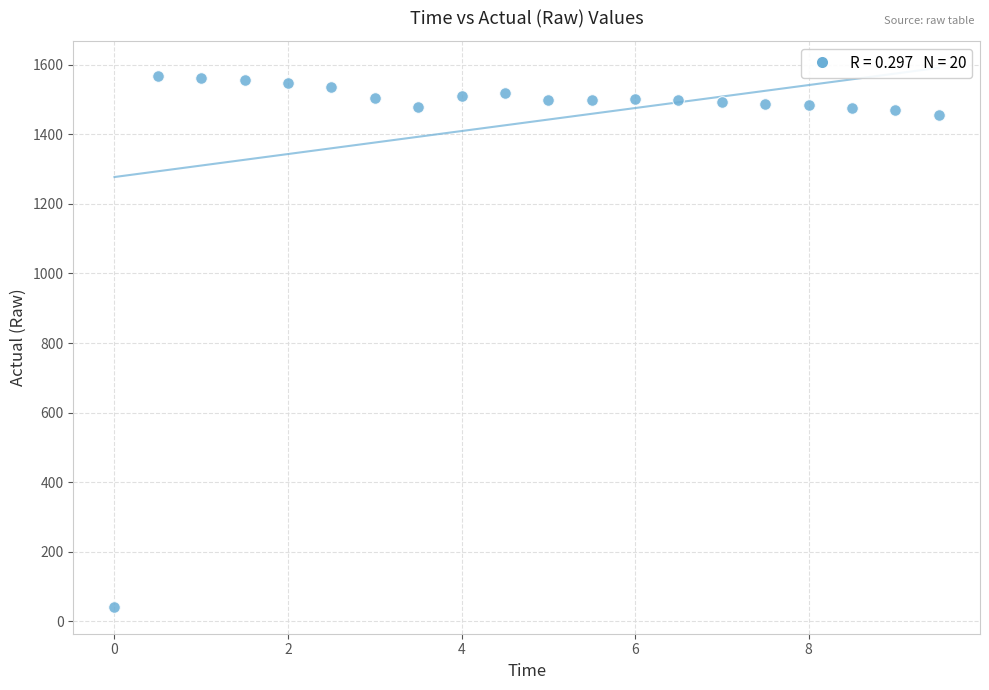

What is the range of X values (max minus min)?

9.5